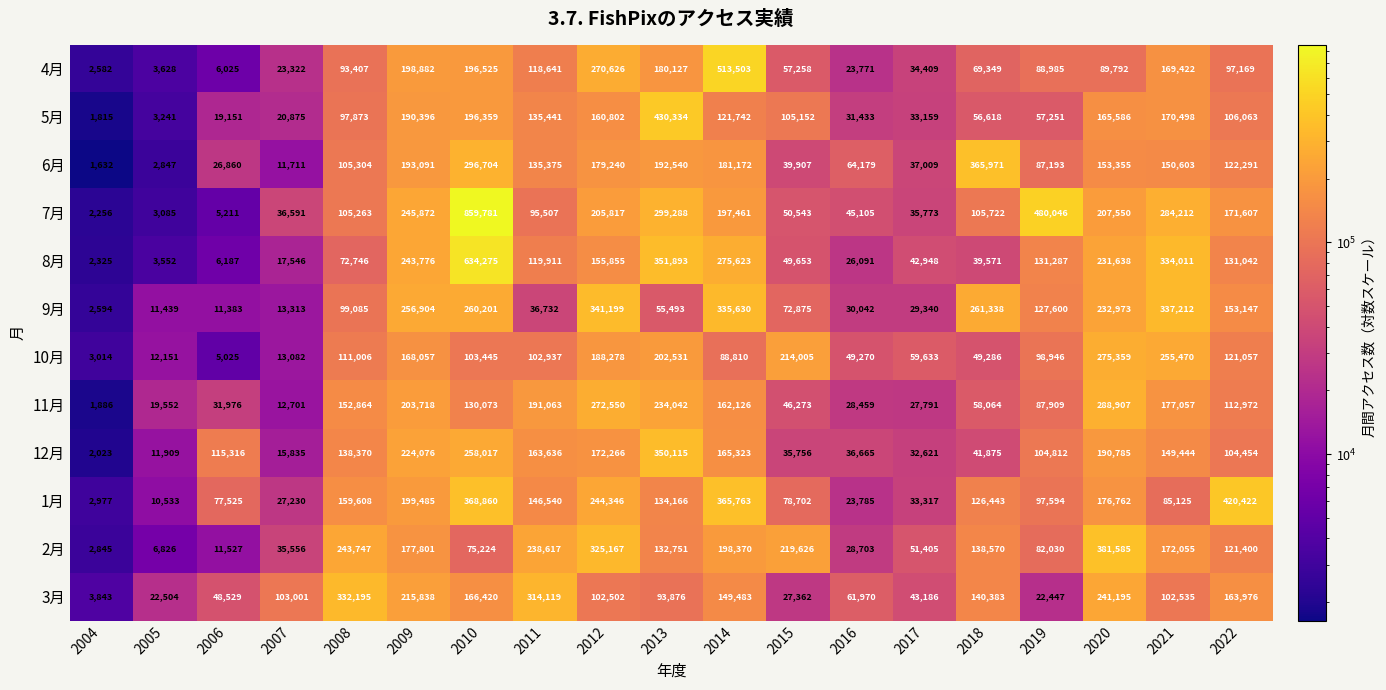

Which series has the widest spread of values?

7月